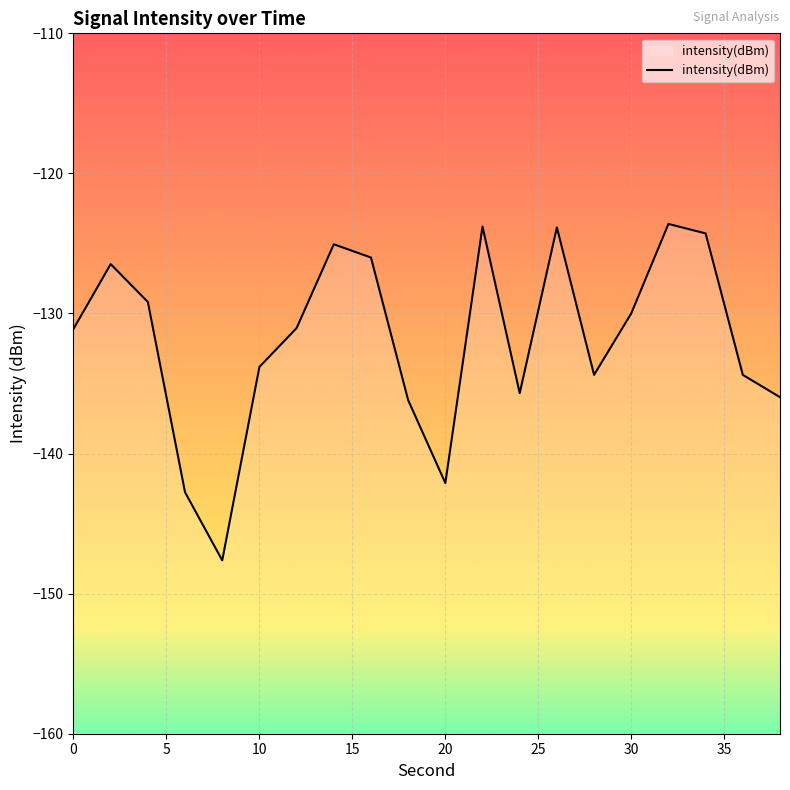

What is the difference between the values at 10 and 0?

2.7